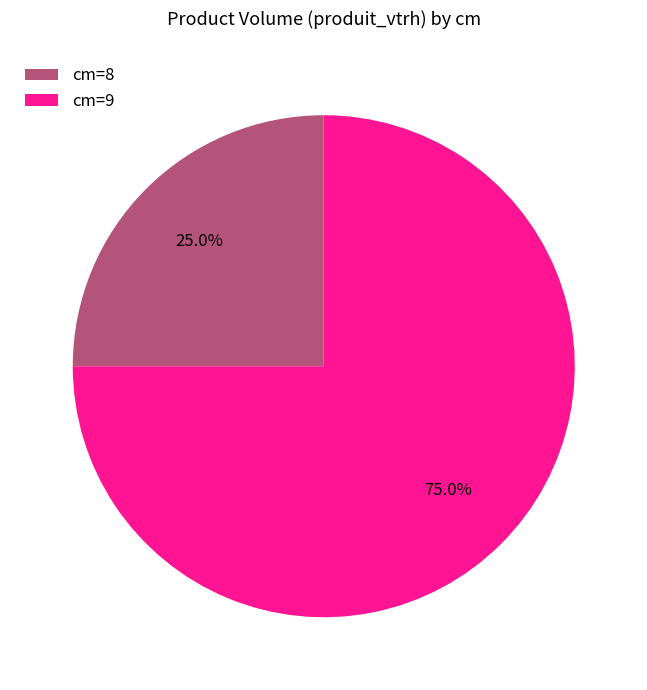

Which has a higher value, cm=9 or cm=8?

cm=9